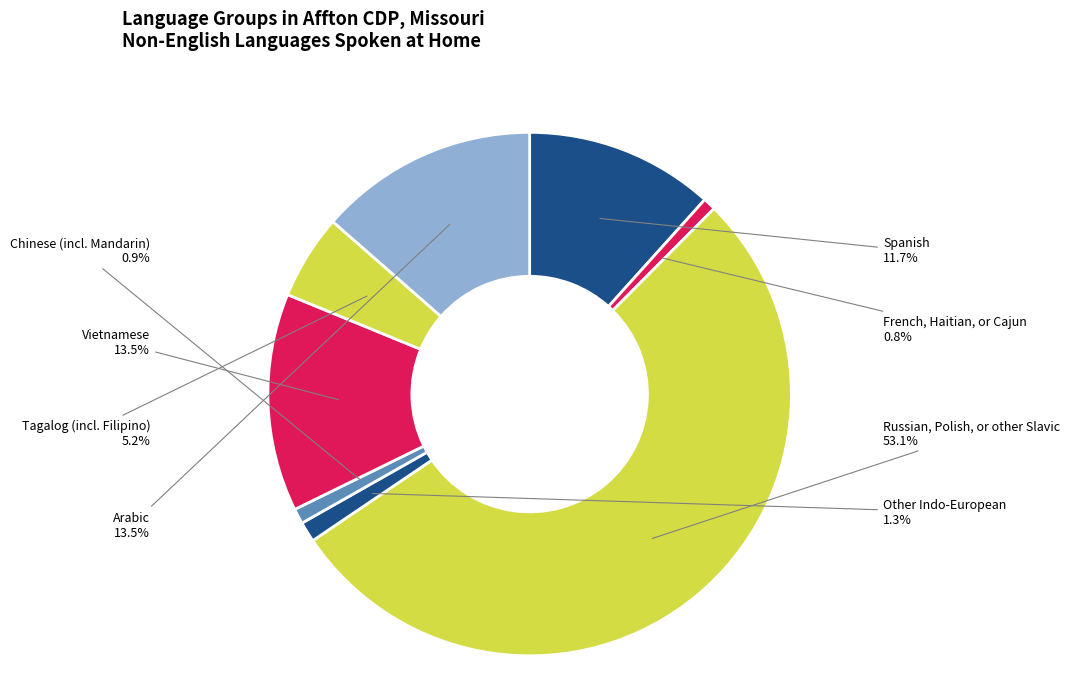

Which category has the biggest portion of the pie?

Russian, Polish, or other Slavic